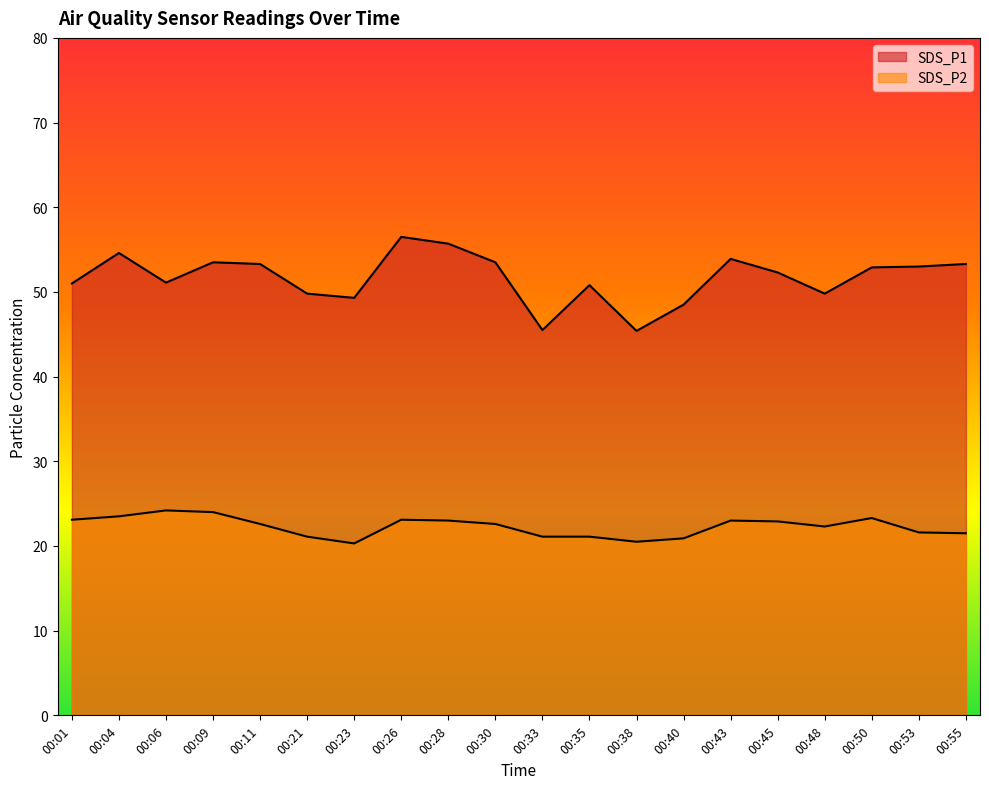

What is the highest value of the SDS_P1 series?

56.5